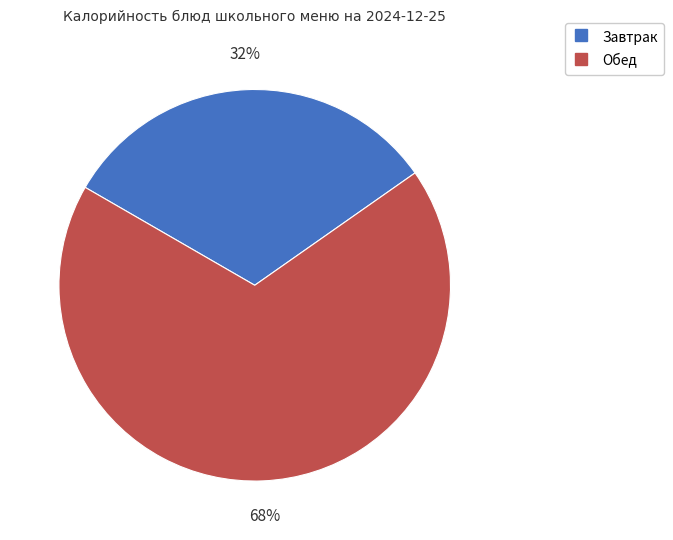

How many segments does this pie chart have?

2